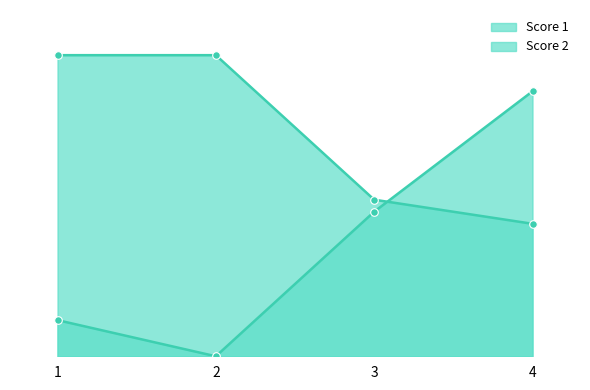

At which category is the sum across all series the highest?

4